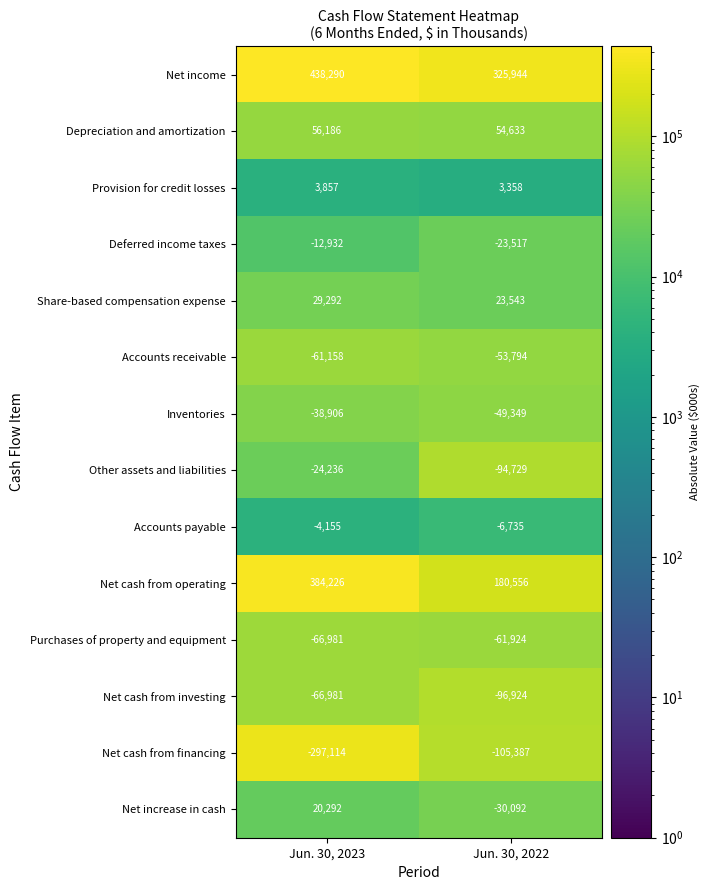

What is the greatest value displayed?

438290